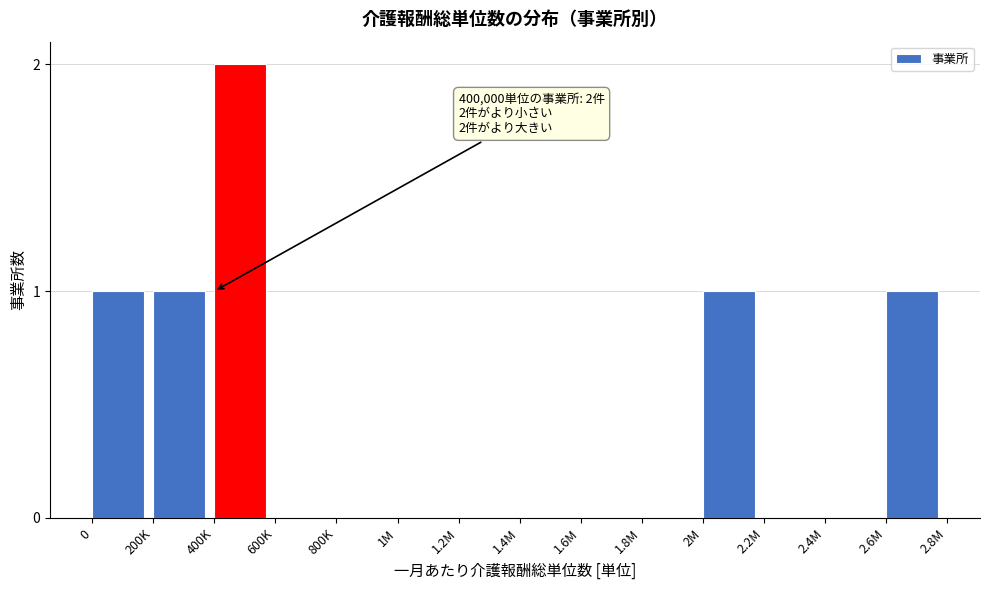

Reading left to right, list all the values displayed in this chart.

0=1	200K=1	400K=2	600K=0	800K=0	1M=0	1.2M=0	1.4M=0	1.6M=0	1.8M=0	2M=1	2.2M=0	2.4M=0	2.6M=1